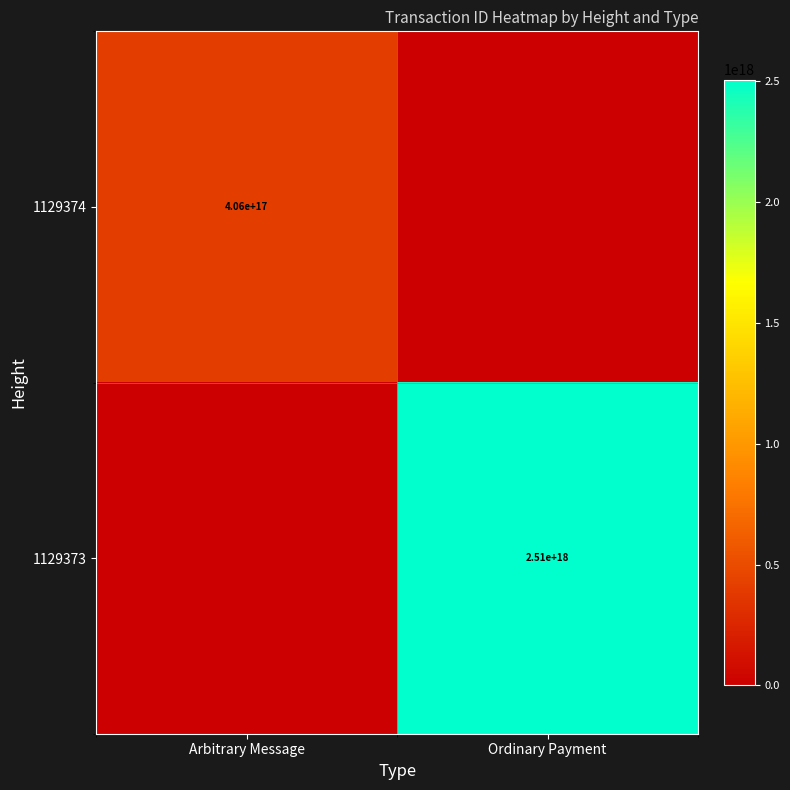

What is the difference between the highest and lowest values at Arbitrary Message?

406277349805221504